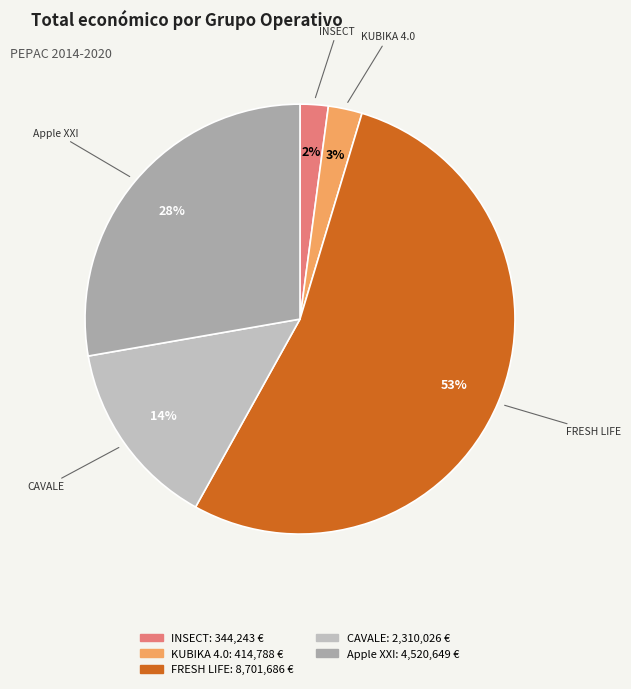

To the nearest percent, what percentage of the pie is CAVALE?

14%